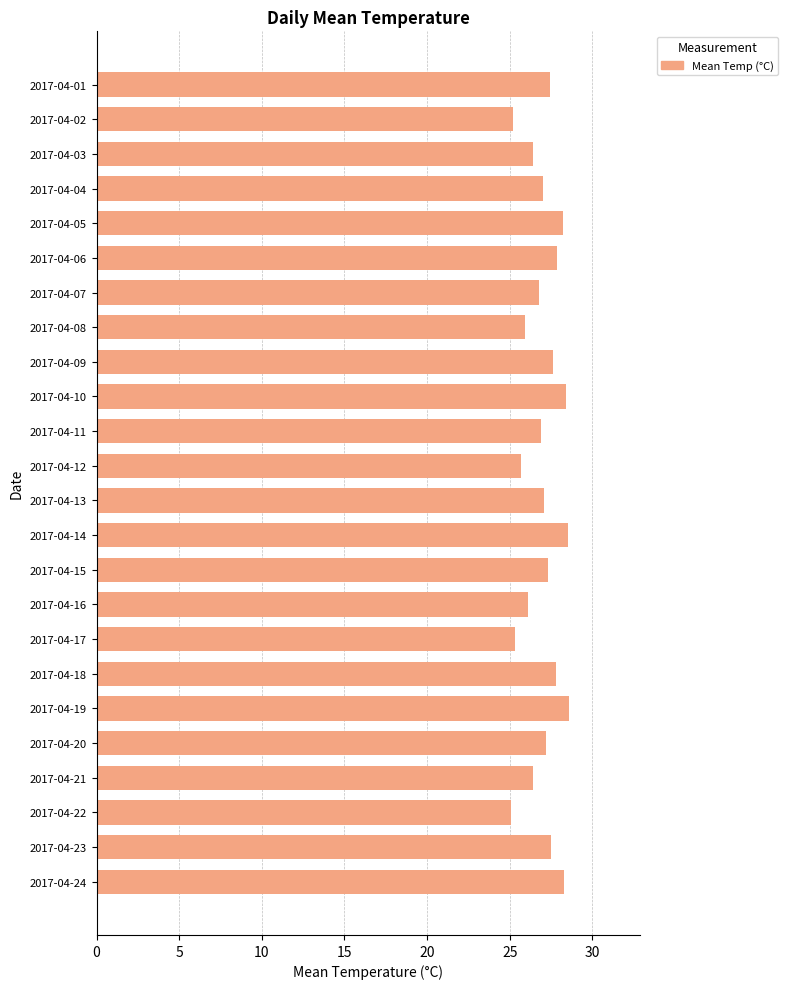

What is the difference between the maximum and second lowest values?

3.4